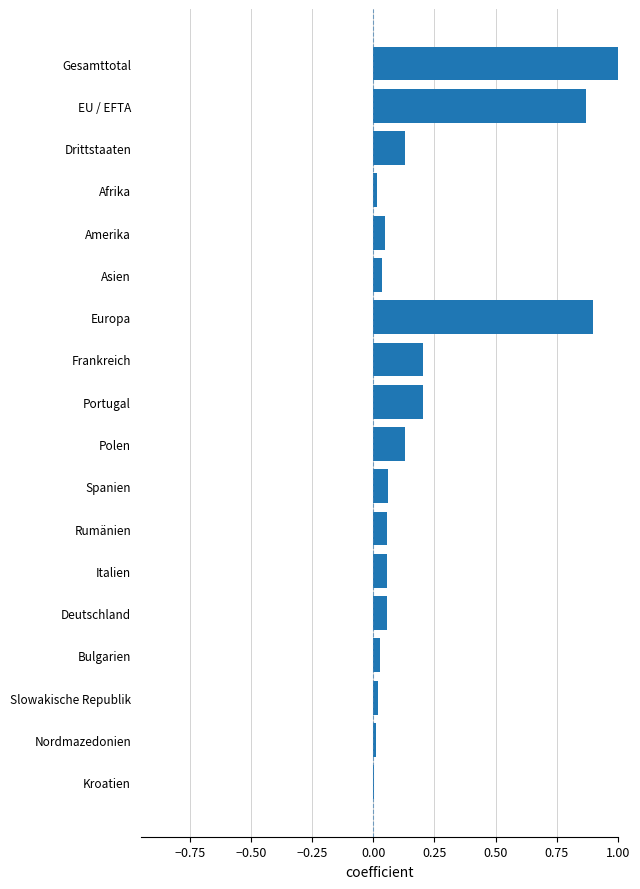

Is it true that the value at Slowakische Republik is 0.0?

True